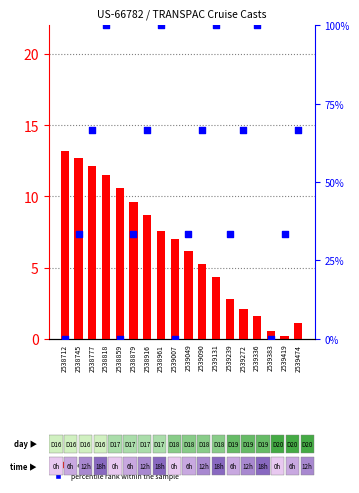

Which series contains the lowest Y value?

percentile rank within the sample